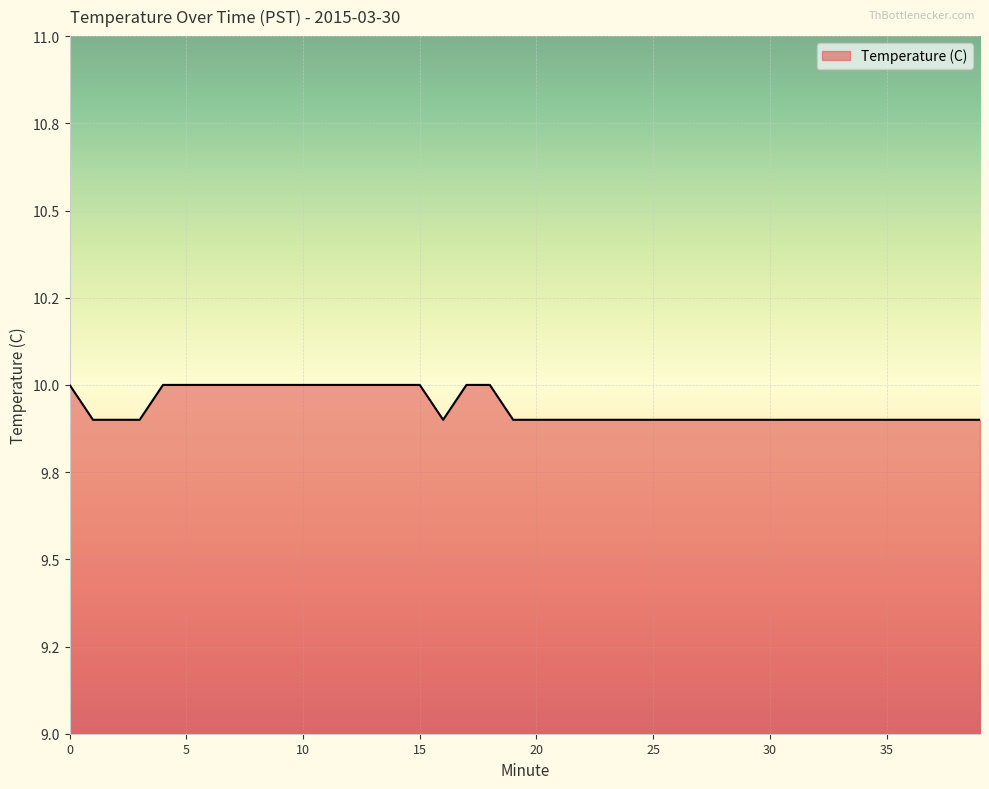

How many interior local valleys (lower than both neighbors) does the data have?

1